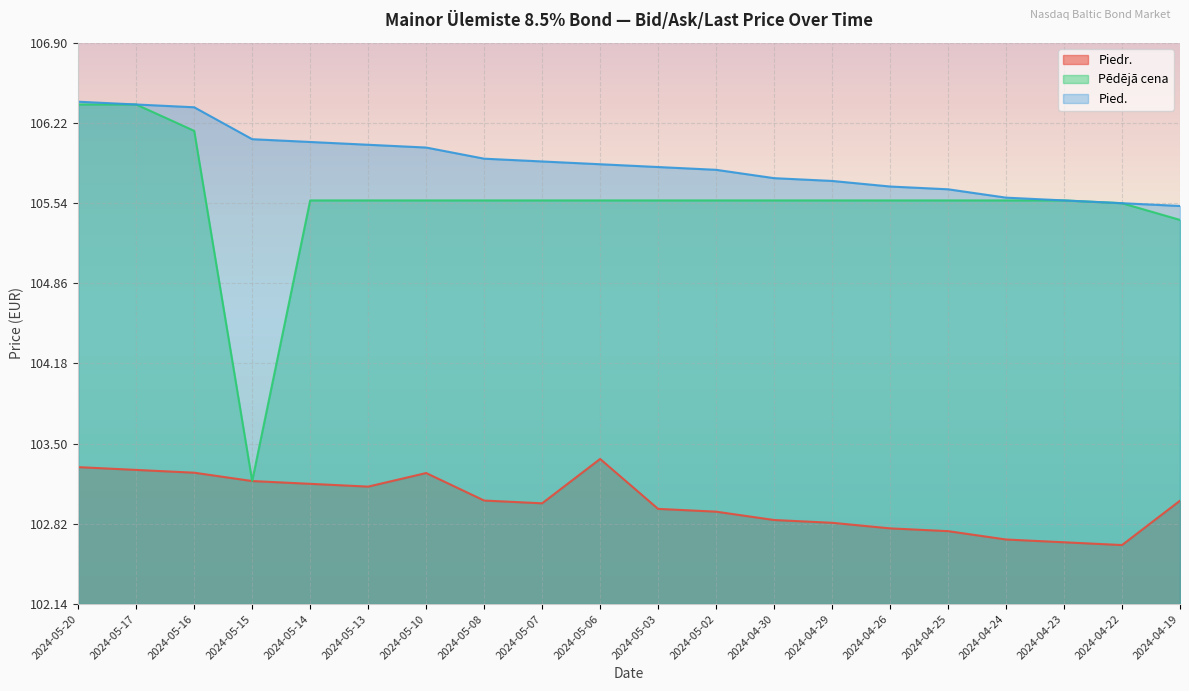

How many lines are shown in the chart?

3